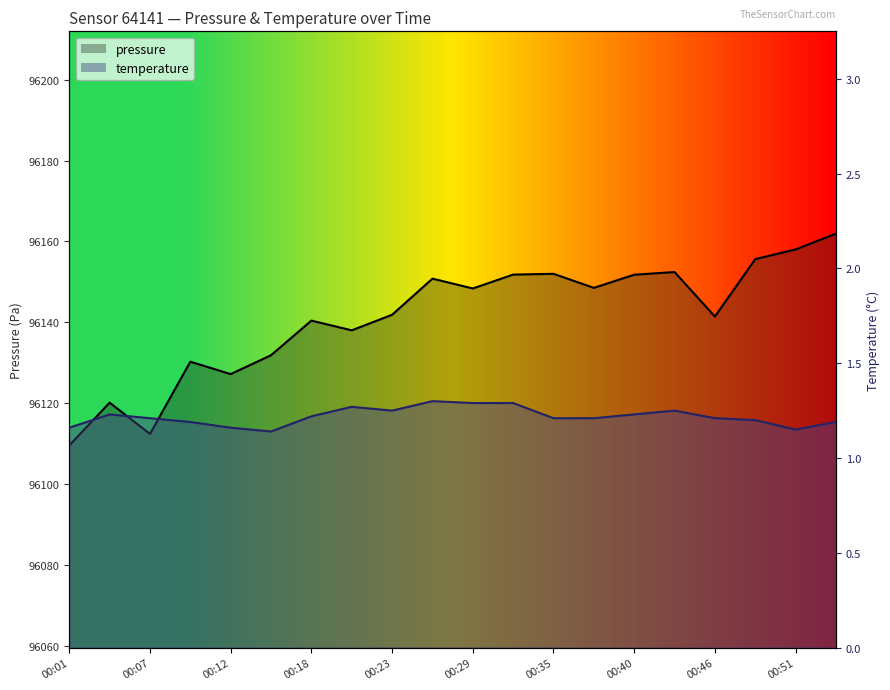

What is the value of the pressure point at the 5th from the left?

96127.2